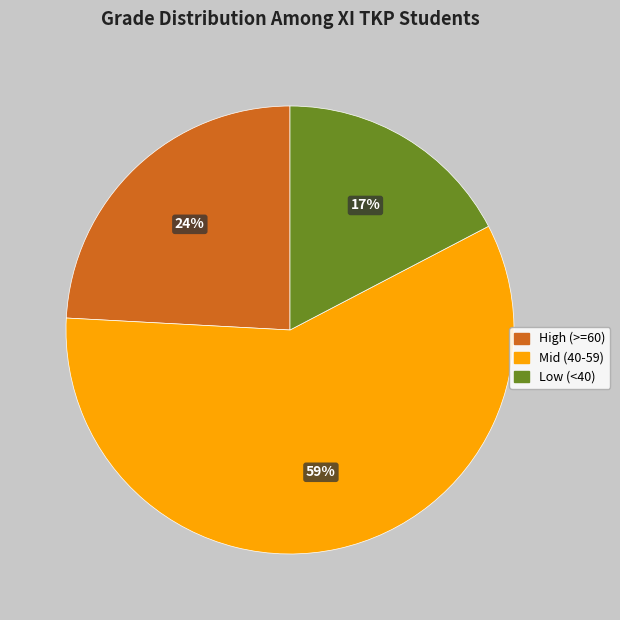

Does any single category account for the majority?

Yes